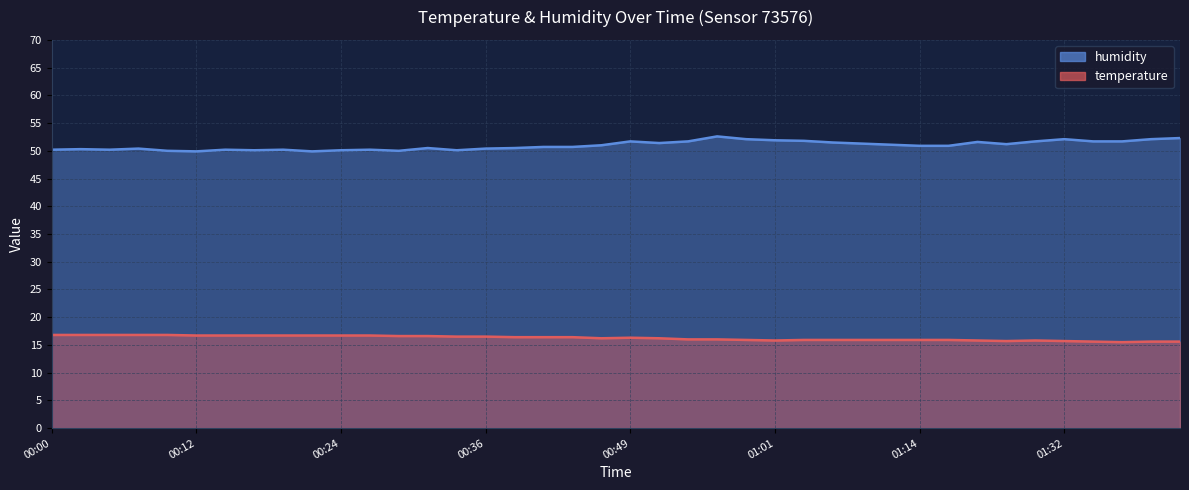

What position from the left is 01:32?

36